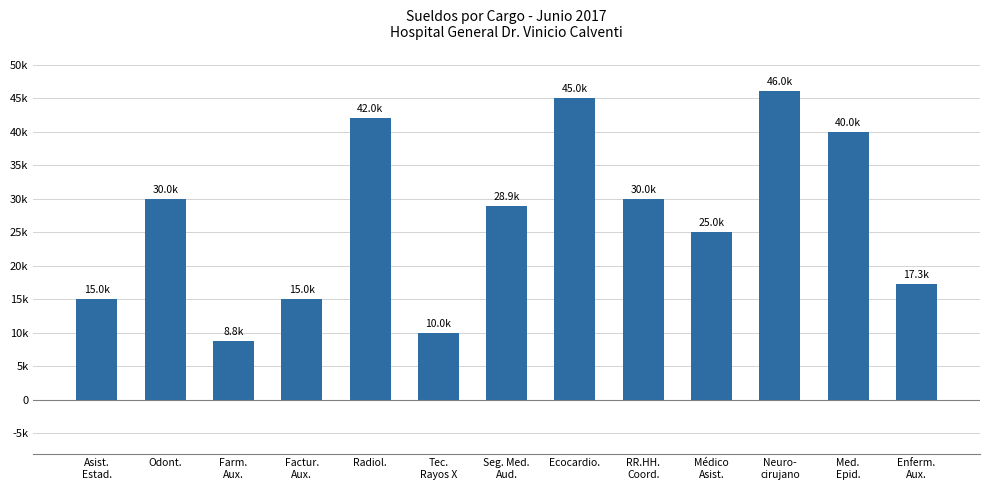

What is the change in value from Med.
Epid. to Enferm.
Aux.?

-22732.8